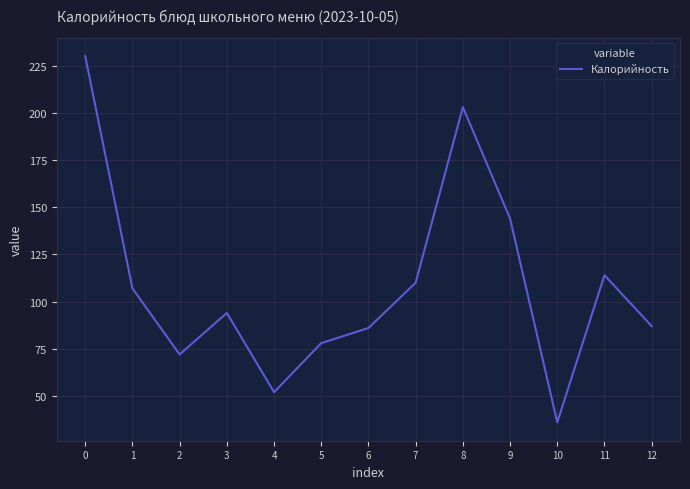

Count the number of categories in the chart.

13